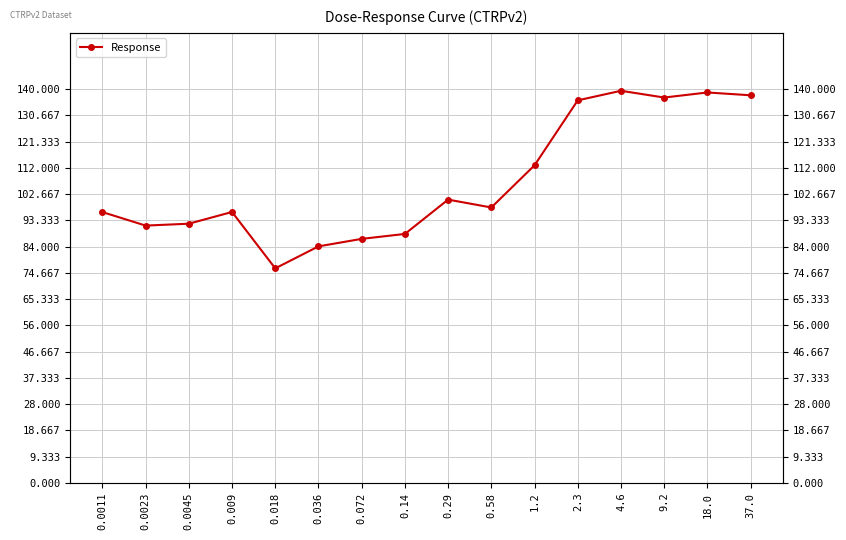

List the labels in order of value, largest first.

4.6, 18.0, 37.0, 9.2, 2.3, 1.2, 0.29, 0.58, 0.009, 0.0011, 0.0045, 0.0023, 0.14, 0.072, 0.036, 0.018